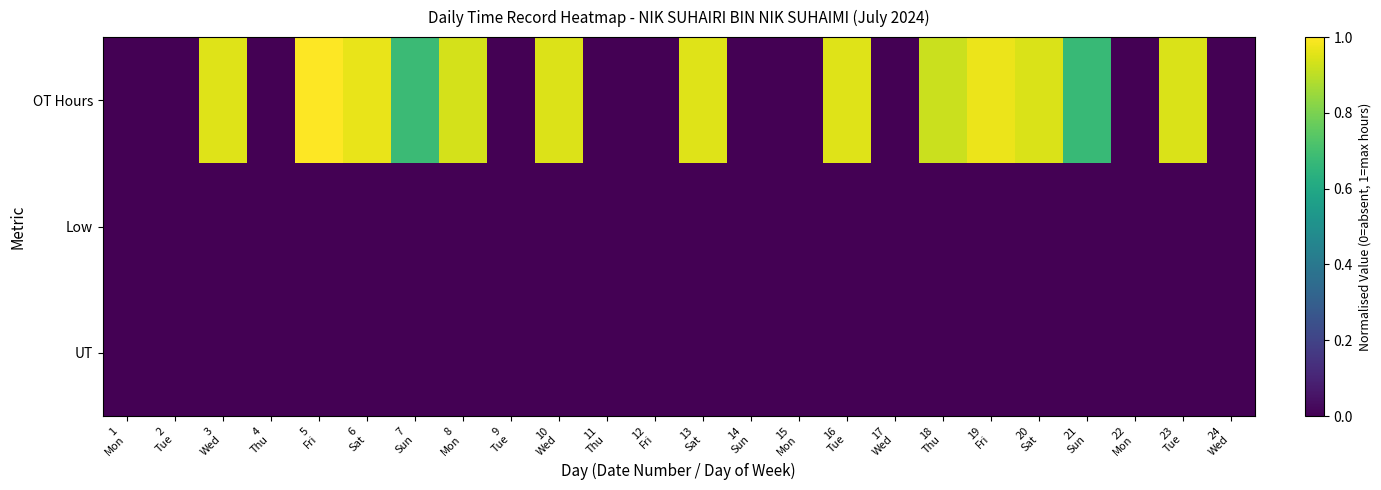

Which has a higher value, 12
Fri or 9
Tue?

12
Fri